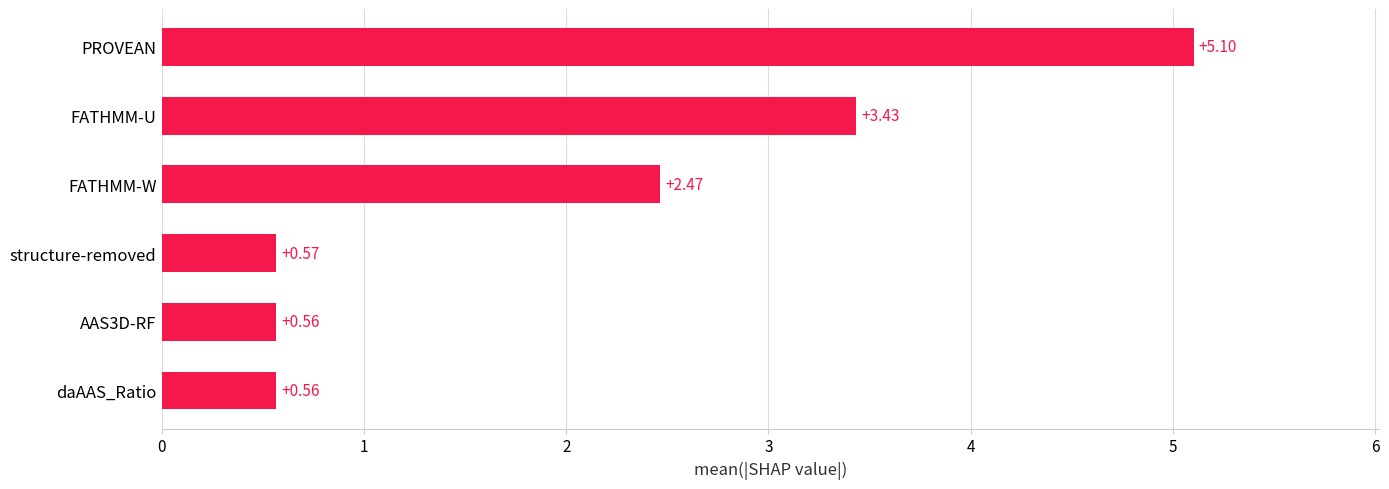

At which category does the chart reach its peak across all series?

PROVEAN